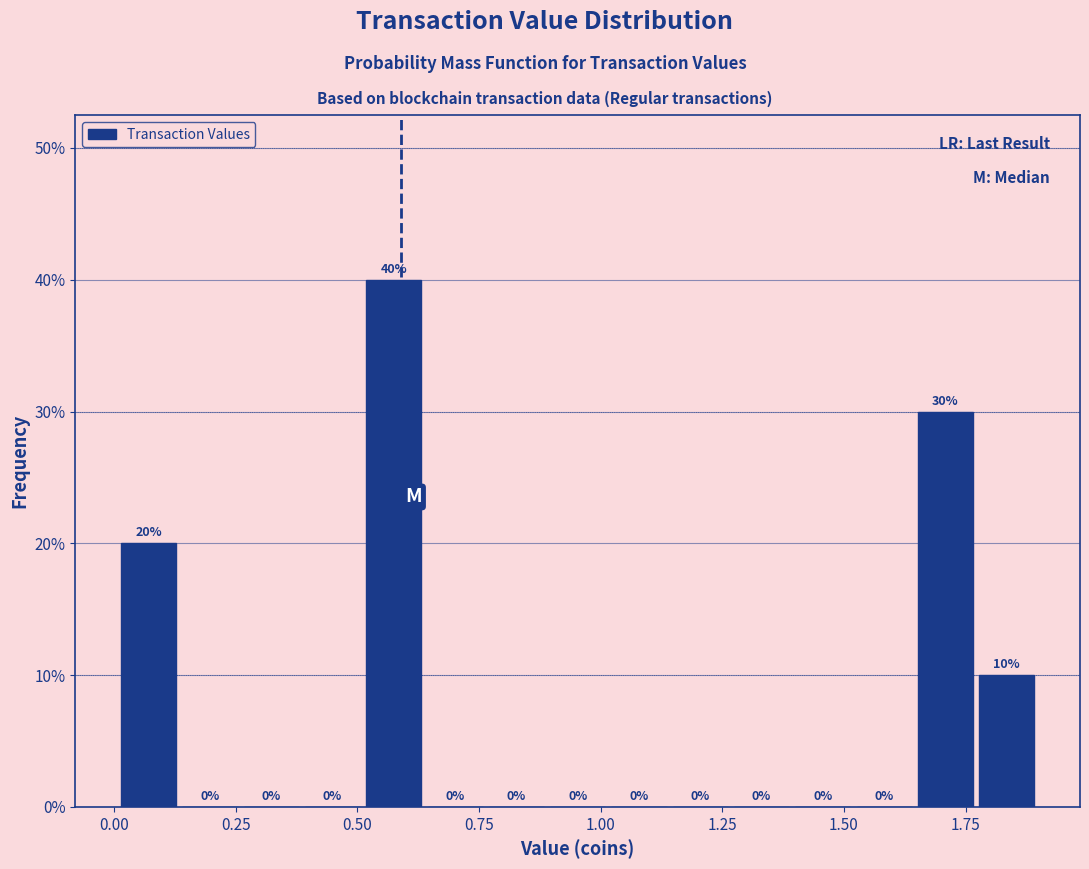

Around what value on the x-axis is the tallest bar? Give the approximate position of its centre, as read against the axis.

0.60